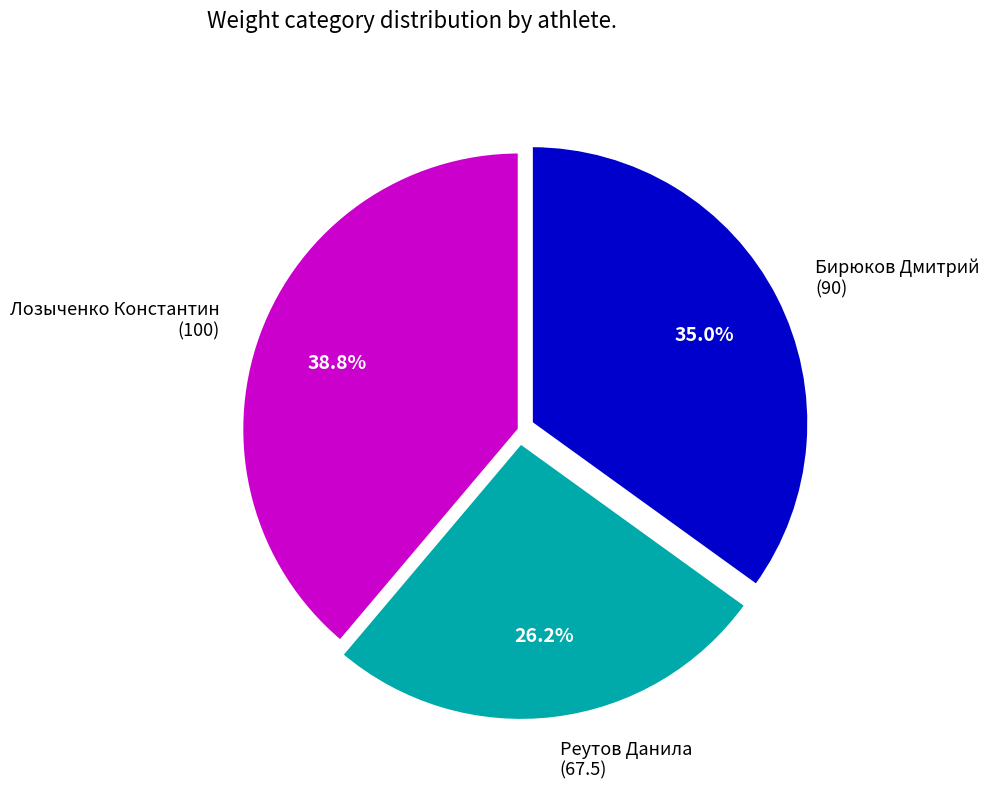

What is the ratio of the value at Лозыченко Константин (100) to the value at Бирюков Дмитрий (90)?

1.1